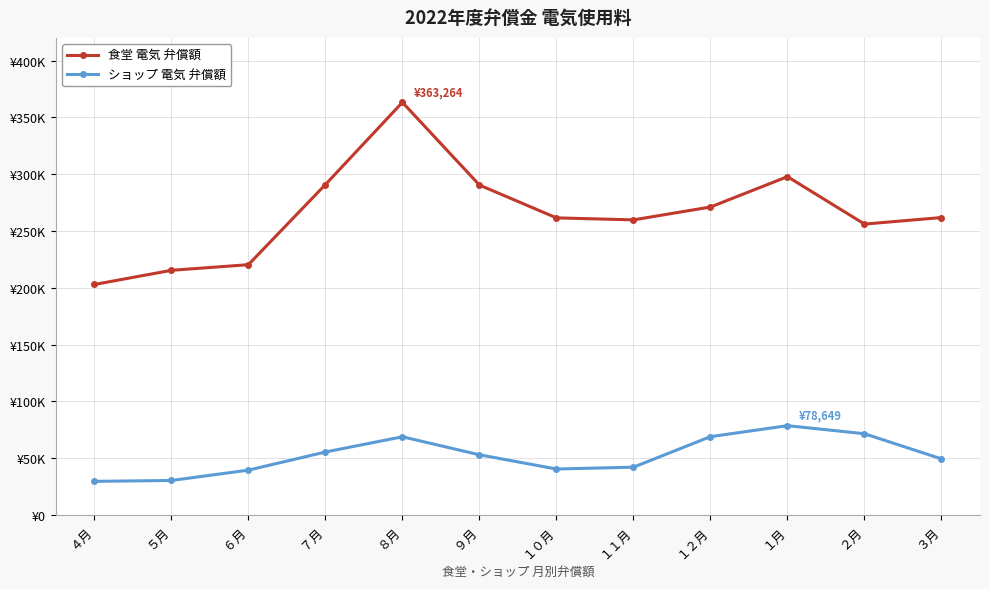

What is the value of the ショップ 電気 弁償額 point at the 12th from the left?

49403